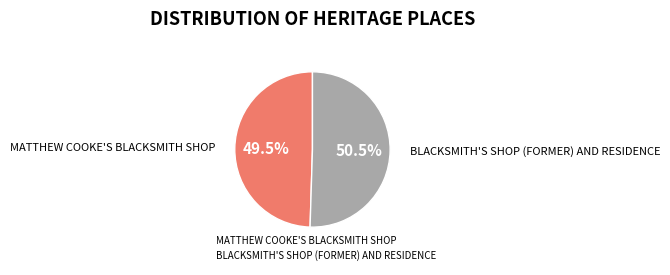

Which slice represents more than half of the pie?

BLACKSMITH'S SHOP (FORMER) AND RESIDENCE